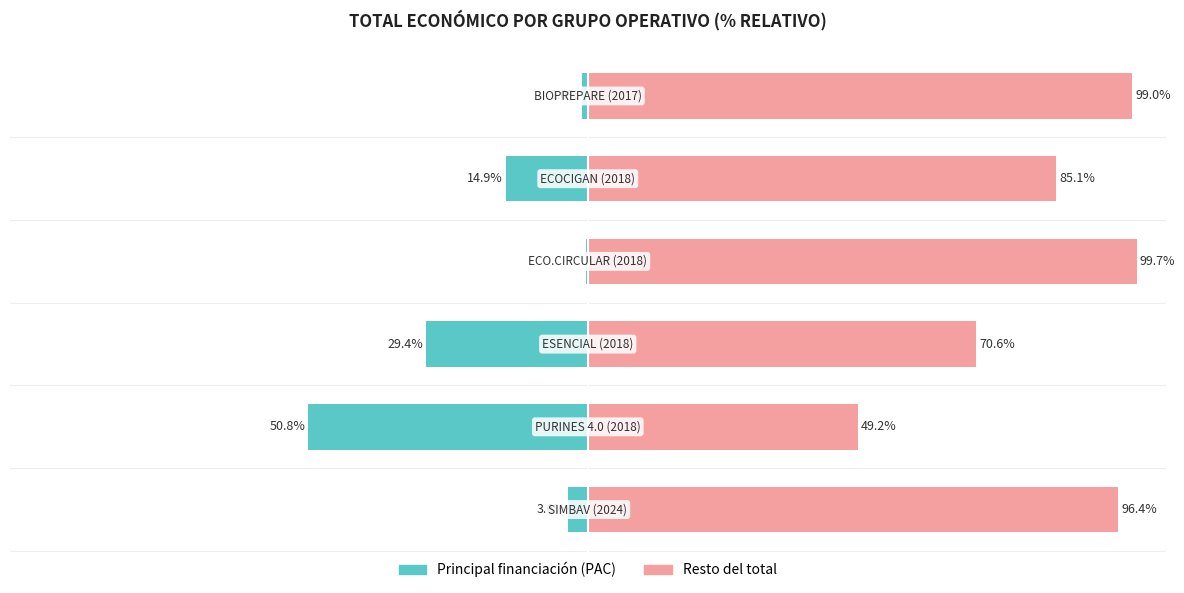

What is the value of the Resto bar at the 3rd from the left?

70.6